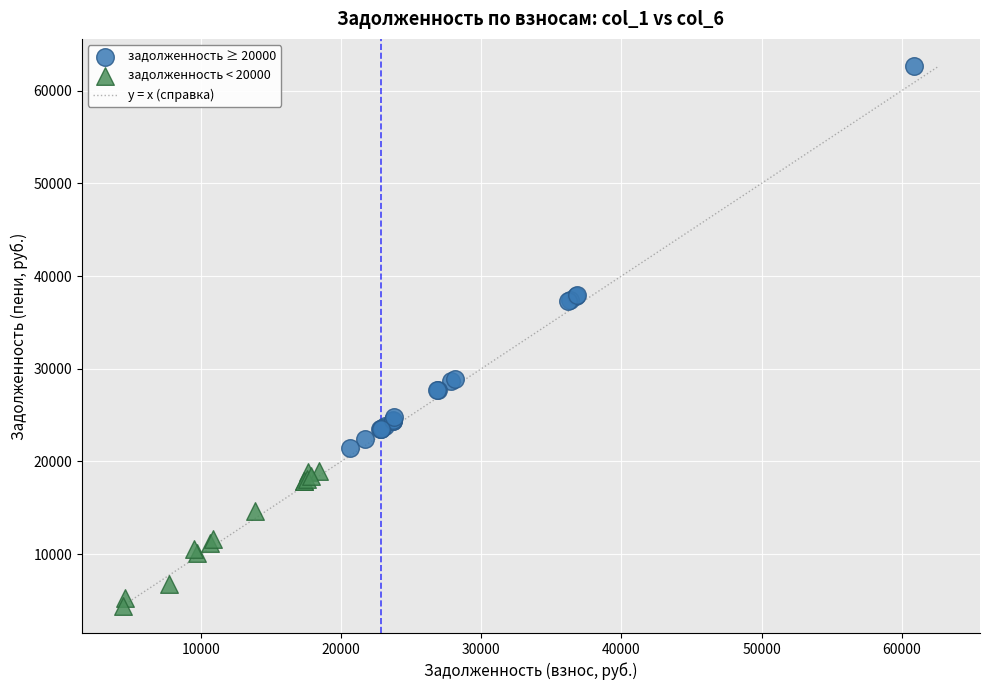

Which series has the widest spread of Y values?

задолженность ≥ 20000